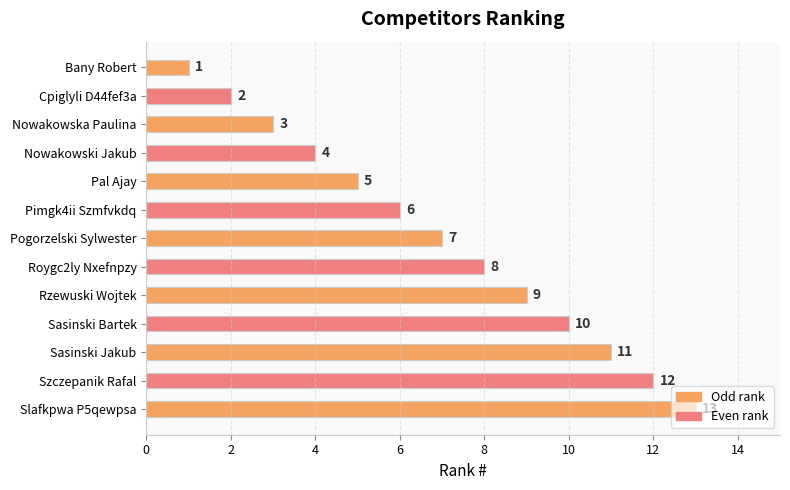

Are the bars grouped side by side (vs. stacked)?

No